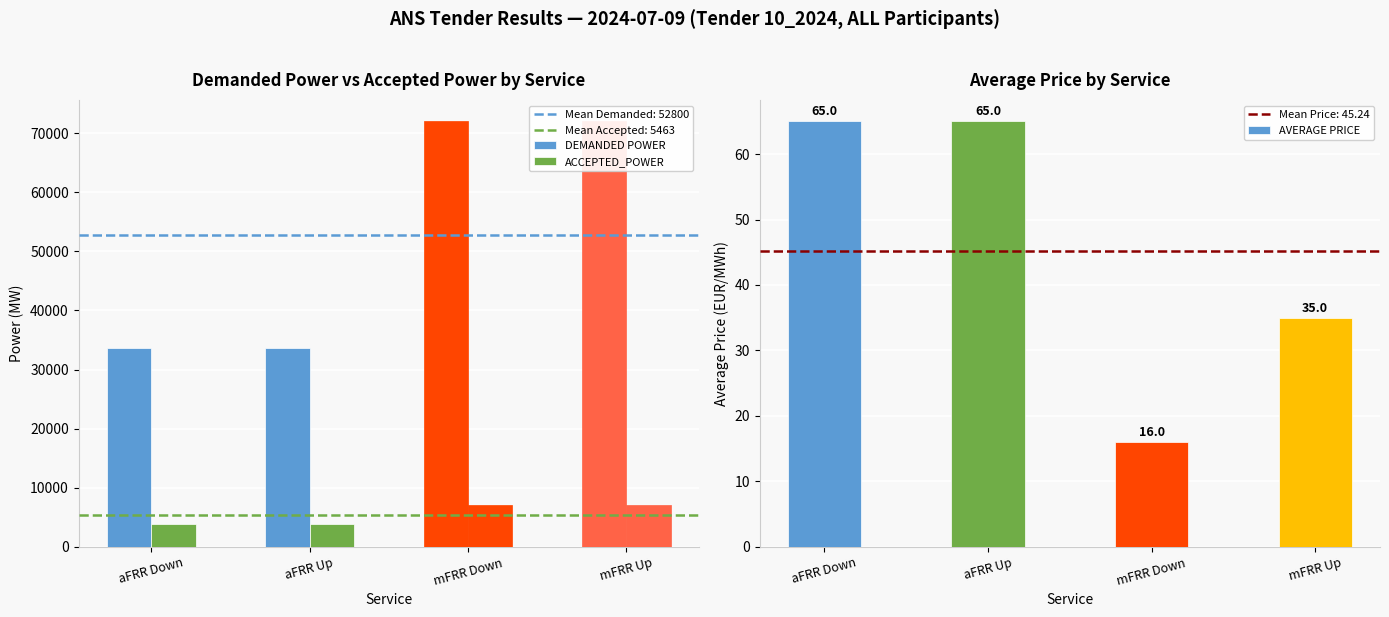

Which has a higher value, aFRR Up or aFRR Down?

aFRR Up